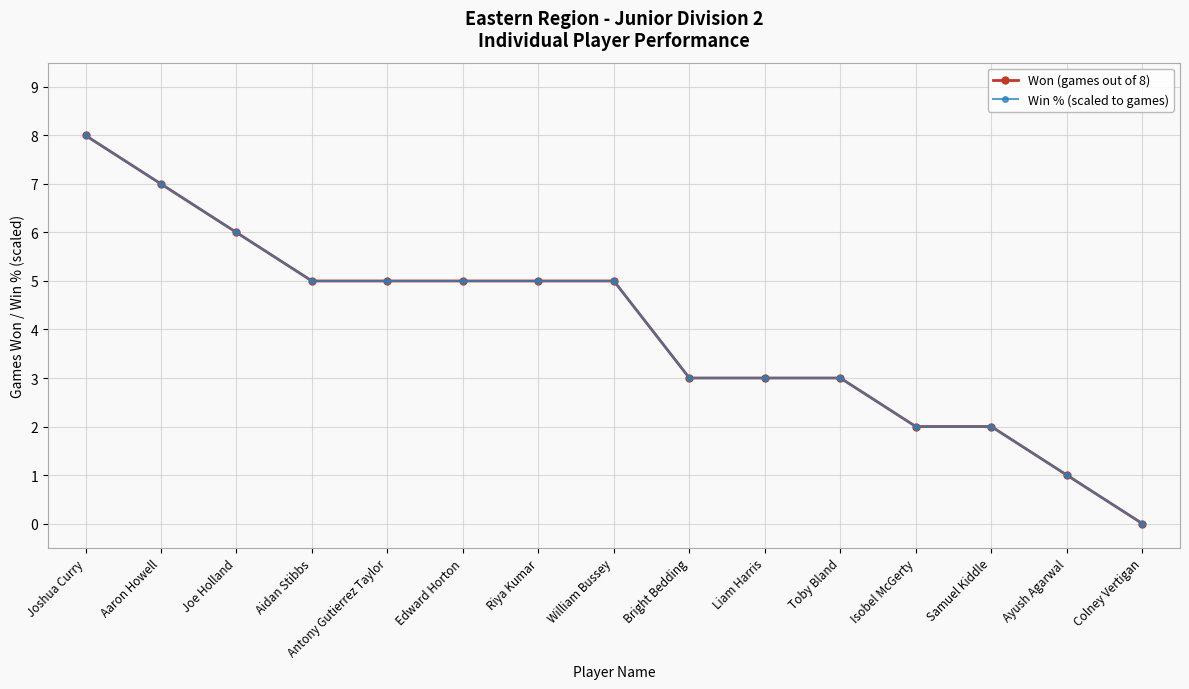

What is the label of the 8th point from the right?

William Bussey